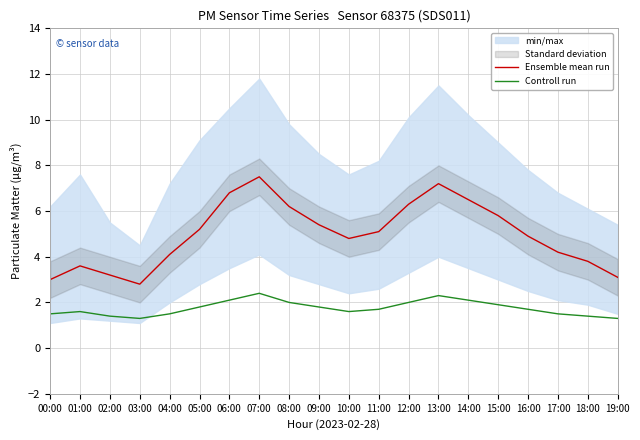

What is the sum of all Ensemble mean run values?

99.5